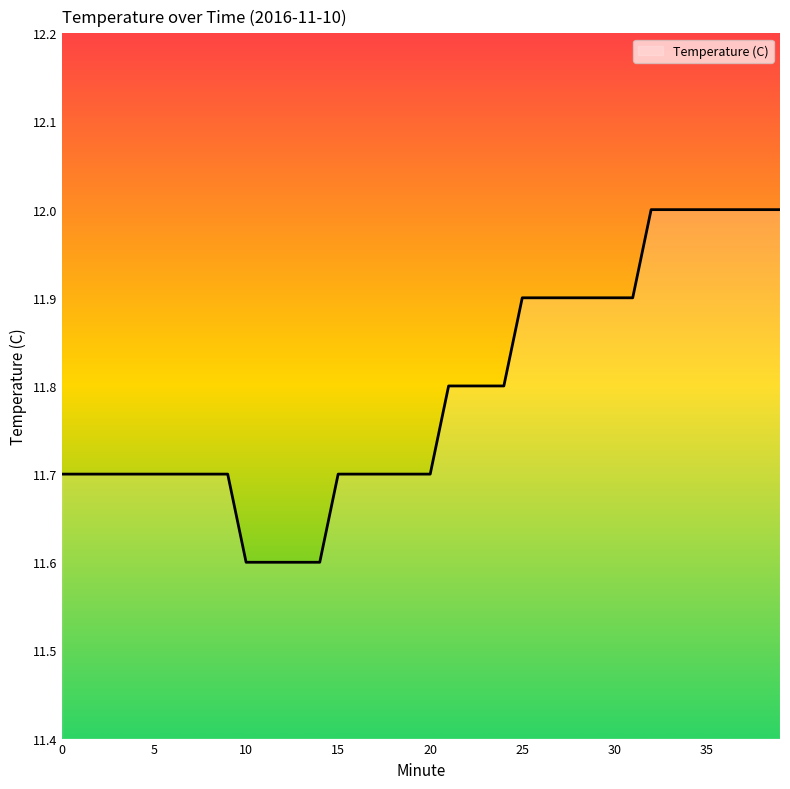

What is the smallest value displayed?

11.6